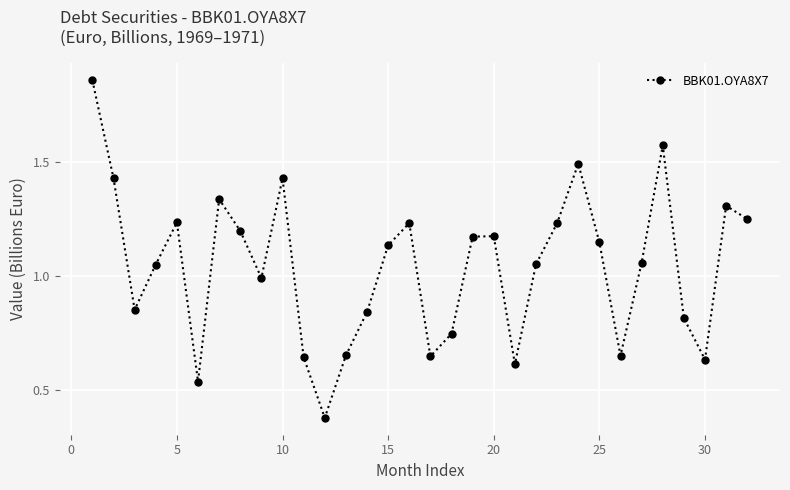

How many points are lower than both their immediate neighbors (excluding endpoints)?

8